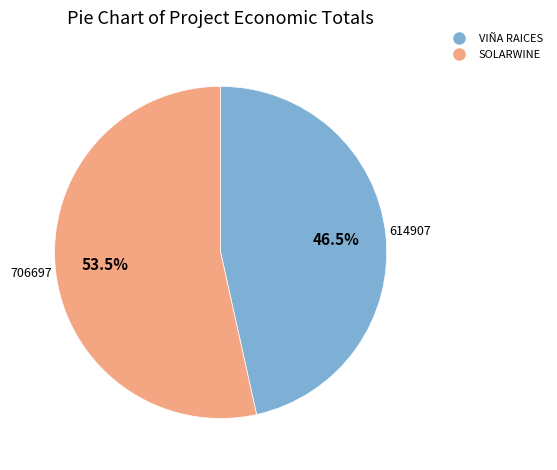

Is it true that SOLARWINE is 48% of the pie?

False